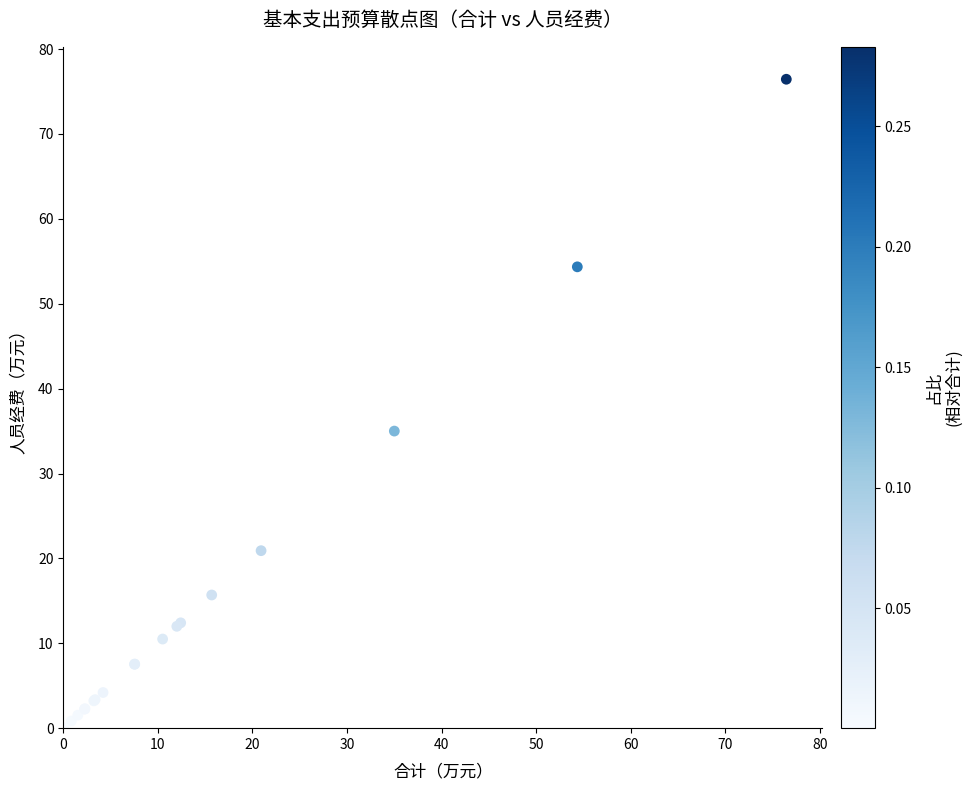

What Y value in the scatter plot is closest to 38?

35.0